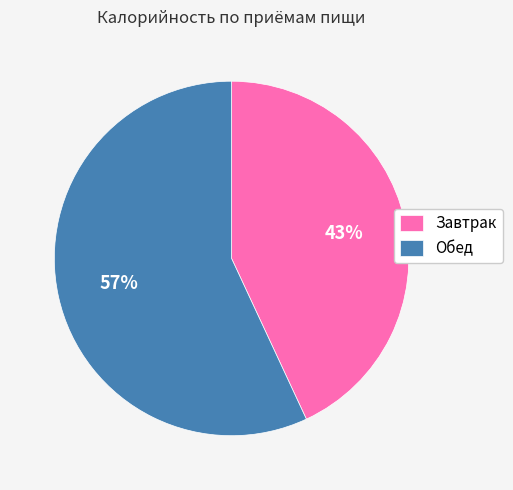

Which category has the biggest portion of the pie?

Обед